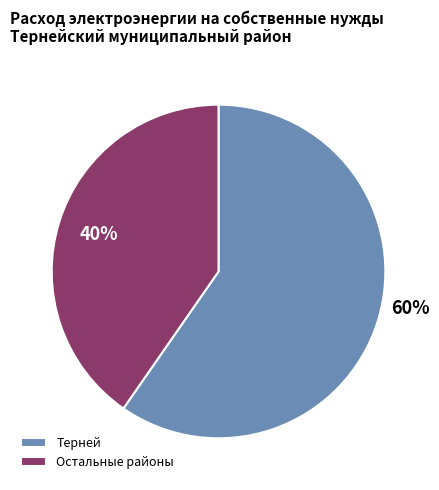

How many slices are in this pie chart?

2